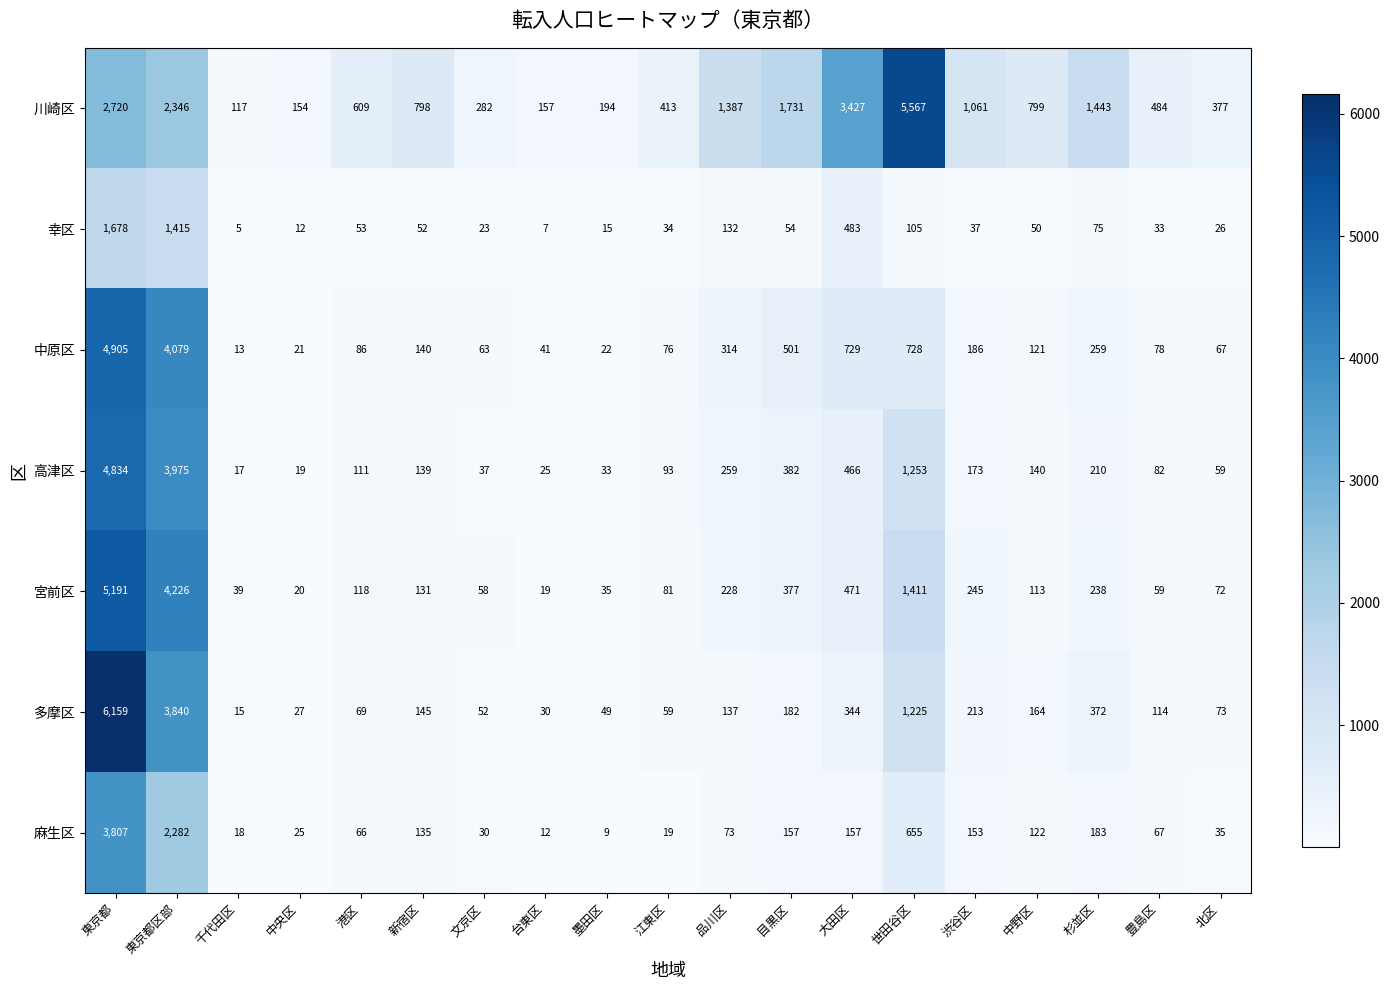

The 多摩区 series shows 30 at 台東区. True or false?

True